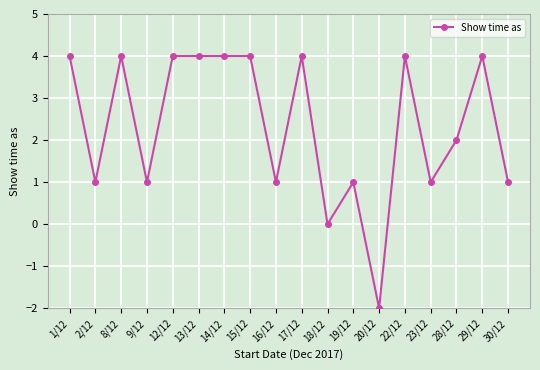

Where is the first local minimum?

2/12